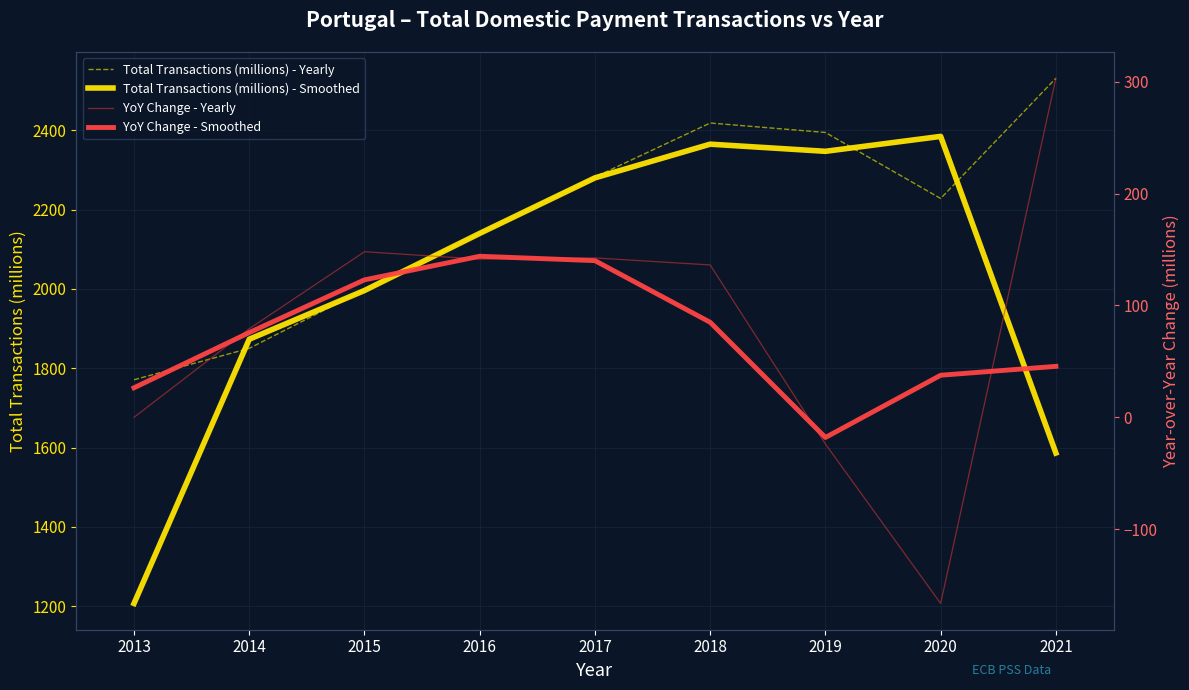

What is the minimum value for Total Transactions (millions) - Smoothed?

1207.0